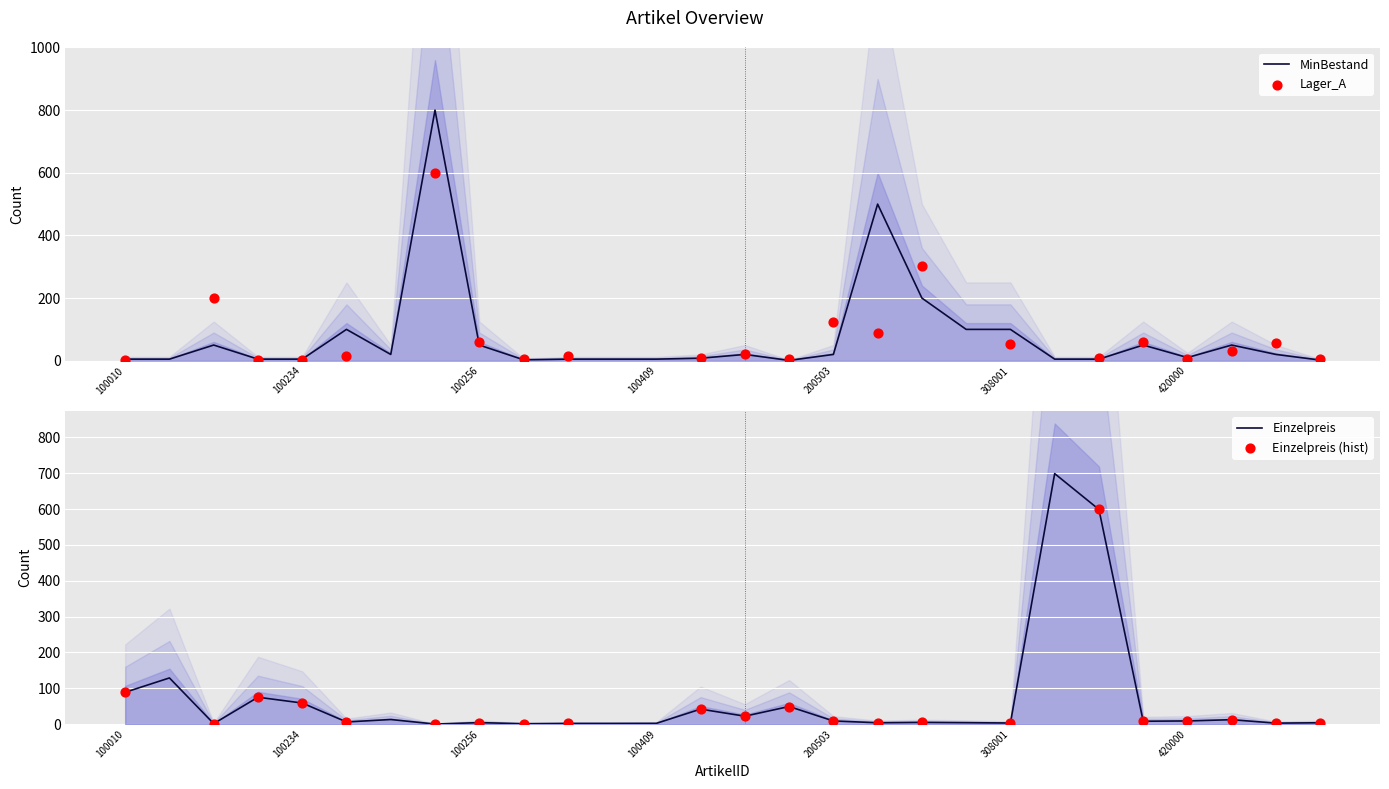

At how many categories does at least one series exceed 641?

2